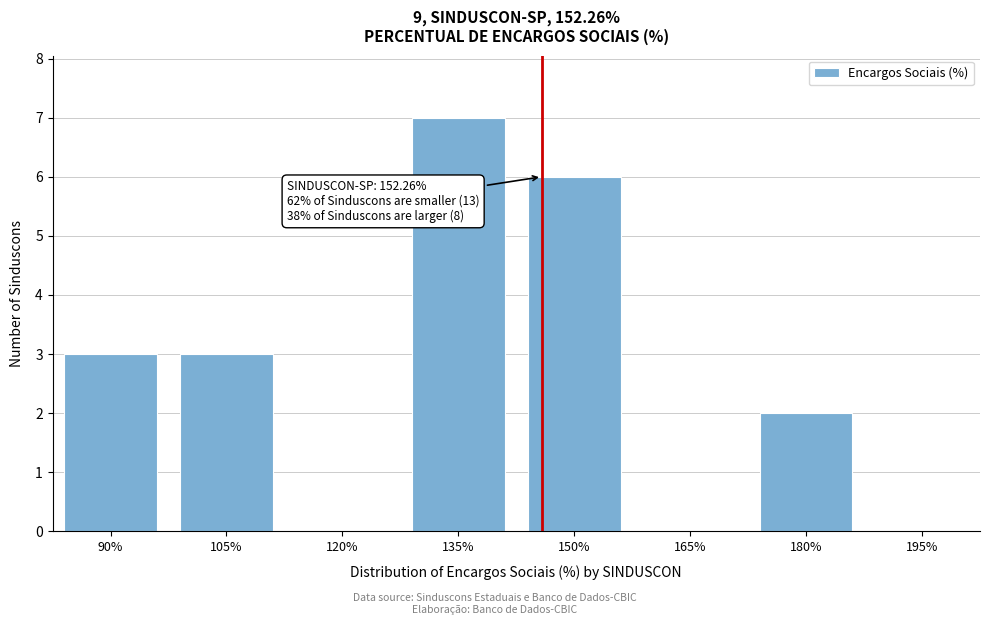

Reading left to right, extract all data points from this chart.

90%=3	105%=3	120%=0	135%=7	150%=6	165%=0	180%=2	195%=0